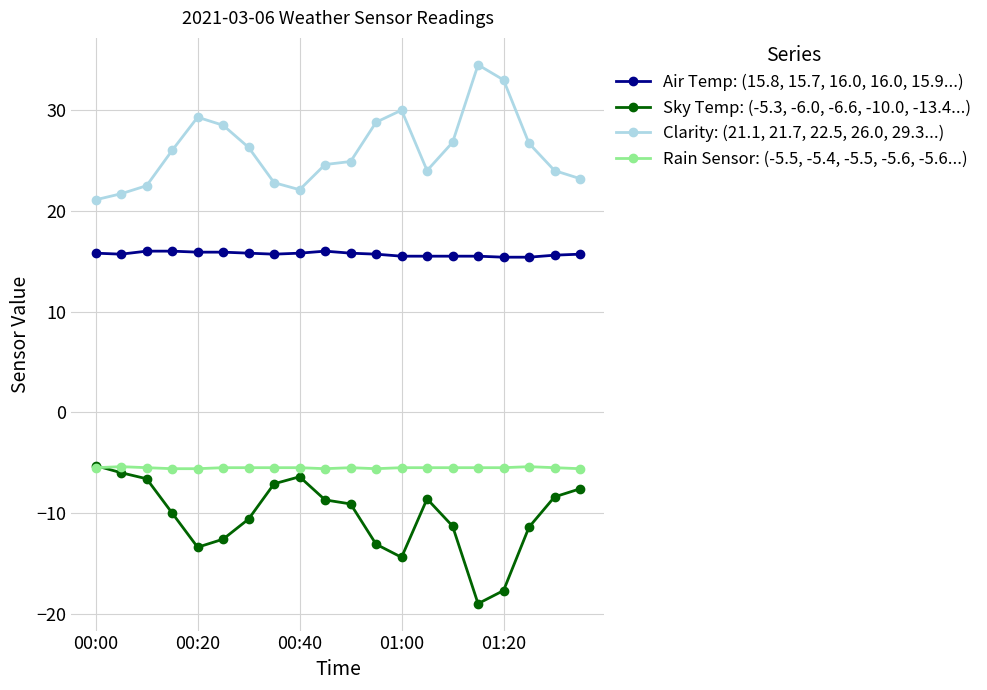

Which series has the largest total across all categories?

Clarity: (21.1, 21.7, 22.5, 26.0, 29.3...)